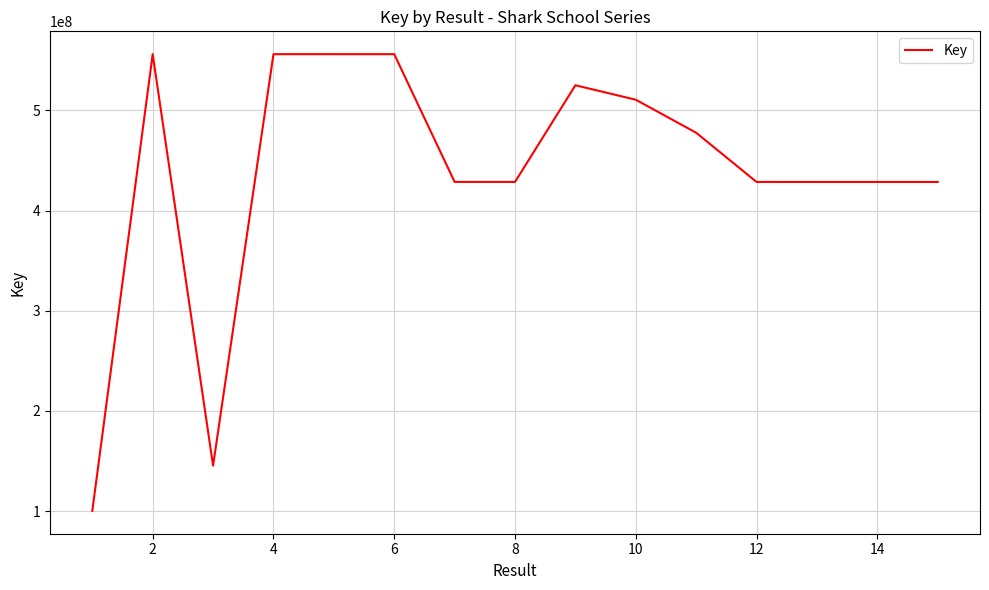

What is the minimum value shown in the chart?

100303361